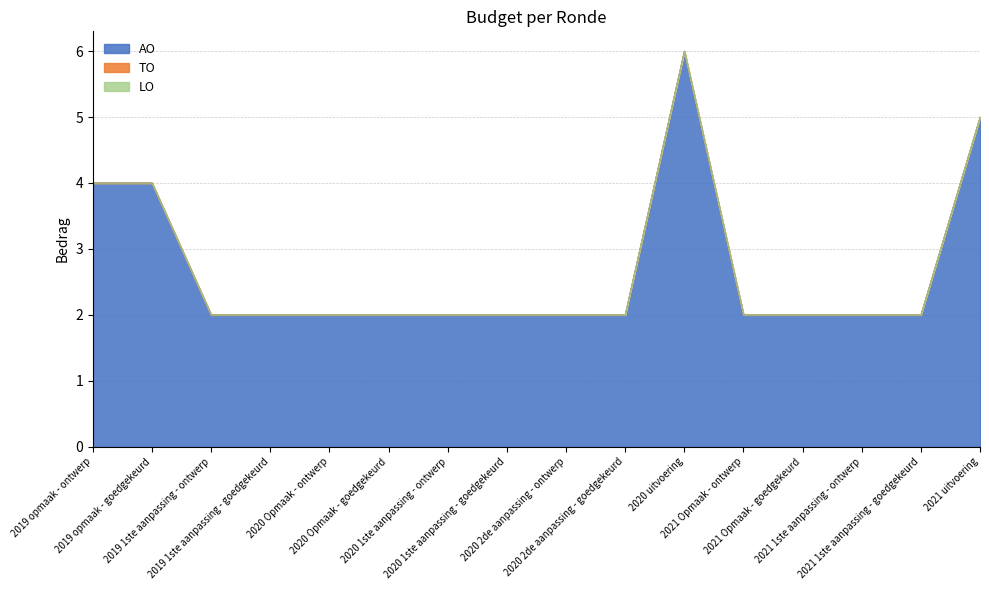

What is the difference between the AO values at 2021 1ste aanpassing - goedgekeurd and 2019 opmaak - goedgekeurd?

2